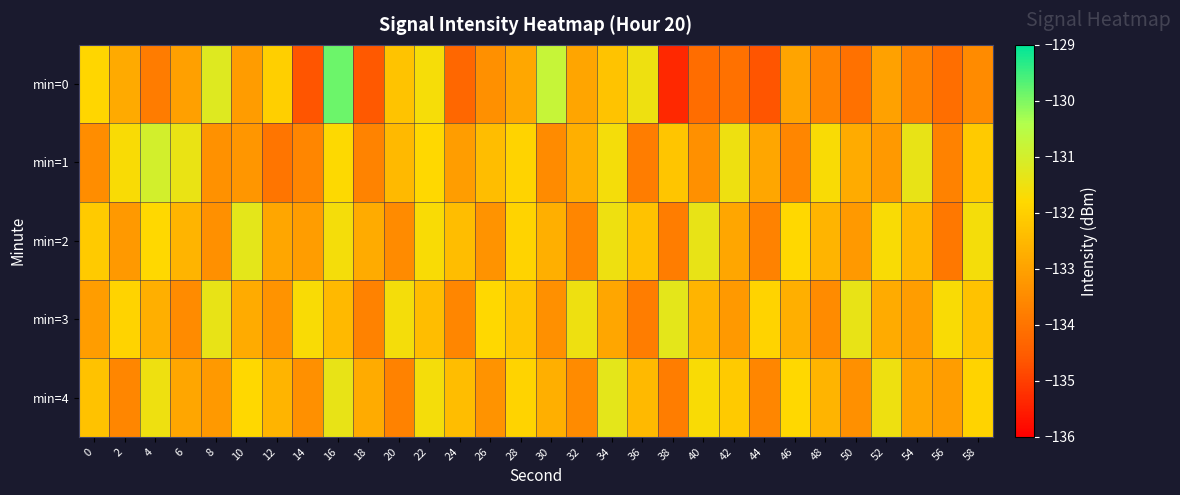

Reading right to left, list all the values displayed in this chart.

min=0: 58=-133.5	56=-134.1	54=-133.6	52=-133.0	50=-134.1	48=-133.6	46=-132.9	44=-134.7	42=-134.1	40=-134.1	38=-135.4	36=-131.5	34=-132.3	32=-132.9	30=-130.8	28=-132.9	26=-133.4	24=-134.3	22=-131.6	20=-132.3	18=-134.6	16=-129.9	14=-134.6	12=-132.0	10=-133.1	8=-131.2	6=-133.0	4=-133.8	2=-132.8	0=-131.9
min=1: 58=-132.1	56=-133.7	54=-131.4	52=-133.2	50=-132.8	48=-131.7	46=-133.6	44=-132.9	42=-131.5	40=-133.4	38=-132.2	36=-133.8	34=-131.6	32=-132.7	30=-133.5	28=-131.9	26=-132.4	24=-133.1	22=-131.8	20=-132.5	18=-133.7	16=-131.8	14=-133.6	12=-134.0	10=-133.3	8=-133.4	6=-131.4	4=-131.0	2=-131.7	0=-133.4
min=2: 58=-131.6	56=-133.9	54=-132.5	52=-131.7	50=-133.2	48=-132.6	46=-131.8	44=-133.7	42=-132.9	40=-131.4	38=-133.8	36=-132.3	34=-131.5	32=-133.6	30=-132.7	28=-131.9	26=-133.3	24=-132.4	22=-131.7	20=-133.5	18=-132.8	16=-131.6	14=-133.1	12=-132.9	10=-131.3	8=-133.4	6=-132.6	4=-131.8	2=-133.2	0=-132.1
min=3: 58=-132.3	56=-131.7	54=-133.1	52=-132.8	50=-131.4	48=-133.5	46=-132.7	44=-131.9	42=-133.2	40=-132.6	38=-131.3	36=-133.8	34=-132.9	32=-131.5	30=-133.4	28=-132.2	26=-131.8	24=-133.6	22=-132.4	20=-131.6	18=-133.7	16=-132.5	14=-131.7	12=-133.3	10=-132.8	8=-131.4	6=-133.5	4=-132.7	2=-131.9	0=-133.1
min=4: 58=-131.9	56=-133.1	54=-132.9	52=-131.5	50=-133.4	48=-132.6	46=-131.8	44=-133.6	42=-132.1	40=-131.7	38=-133.8	36=-132.5	34=-131.3	32=-133.5	30=-132.7	28=-131.9	26=-133.3	24=-132.4	22=-131.6	20=-133.7	18=-132.8	16=-131.4	14=-133.4	12=-132.6	10=-131.8	8=-133.2	6=-132.9	4=-131.5	2=-133.6	0=-132.3